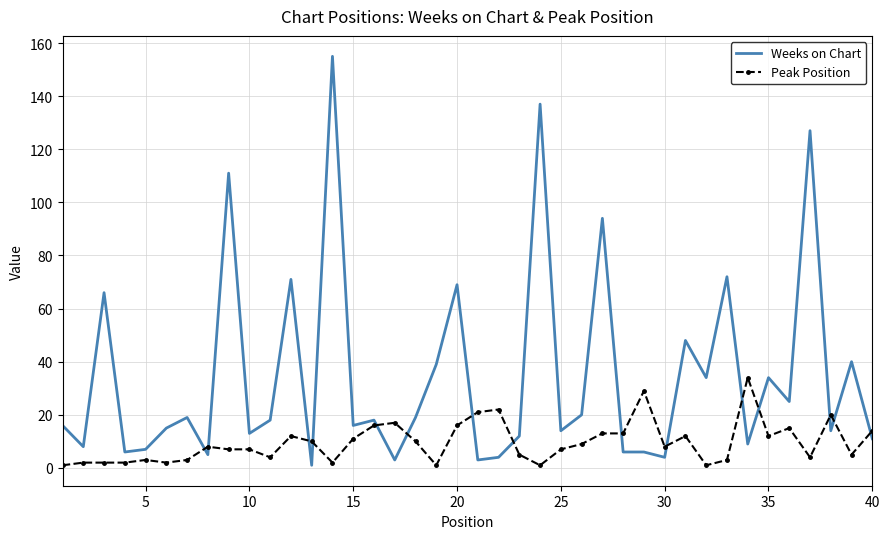

True or false: Peak Position and Weeks on Chart intersect in this chart.

True